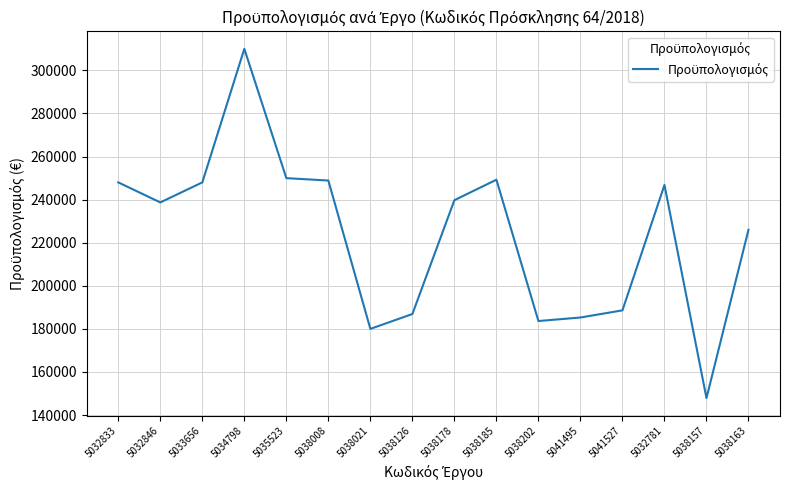

The value at 5035523 is 117774.4. True or false?

False